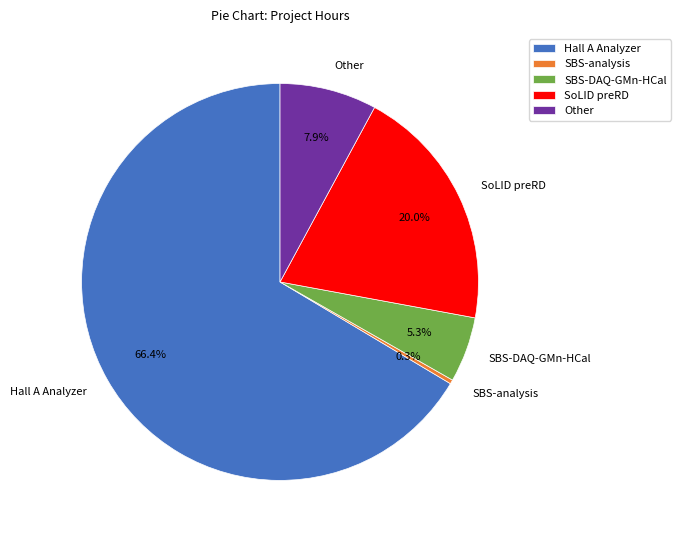

To the nearest percent, what is the difference between the largest and smallest slice percentages?

66%